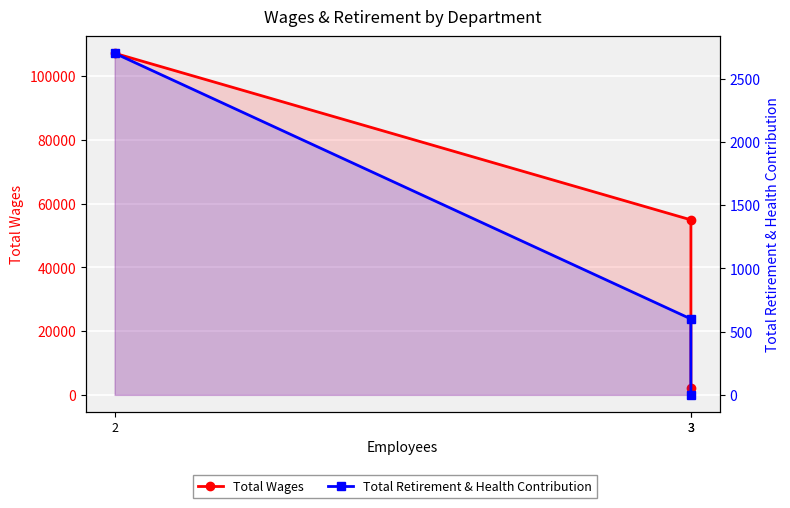

What is the difference between the maximum and minimum values in the Total Wages series?

104955